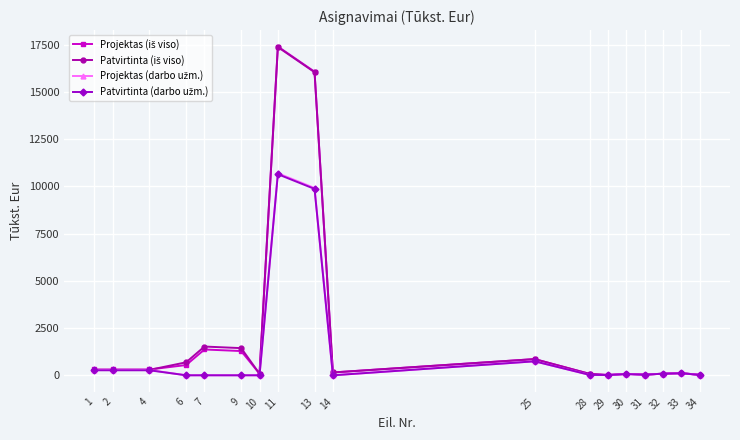

Count the number of categories in the chart.

18